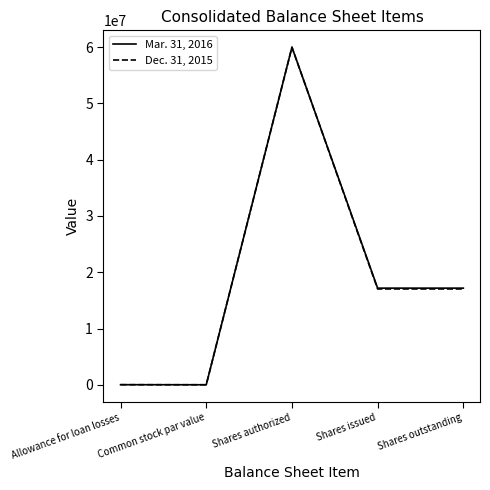

What is the spread (max minus min) of values at Shares issued?

148923